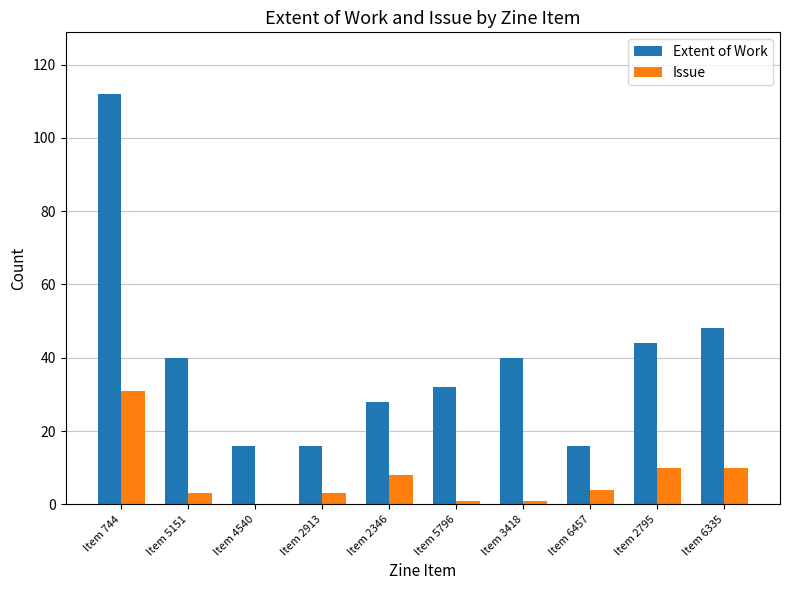

How many groups of bars are there?

10